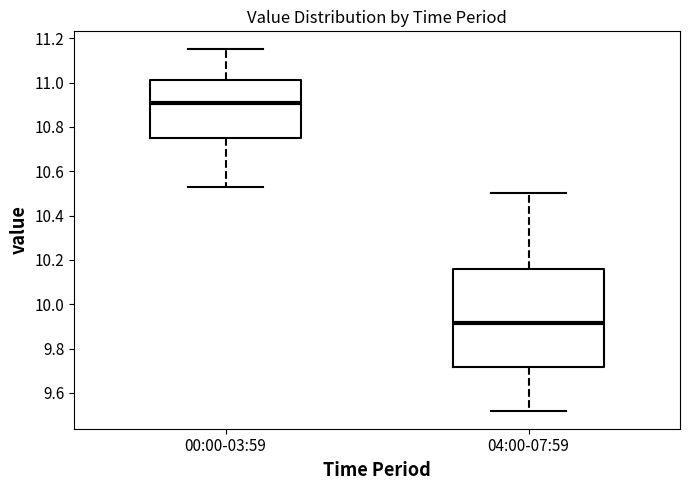

Reading left to right, transcribe this box plot: for each box, give where its median line is, the range the box spans, and where its two whiskers end, as read against the y-axis. The values are not printed on the chart, so give them approximately, as read against the axis.

00:00-03:59: median 10.92, box 10.76 to 11.02, whiskers 10.54 to 11.16
04:00-07:59: median 9.92, box 9.72 to 10.16, whiskers 9.52 to 10.50